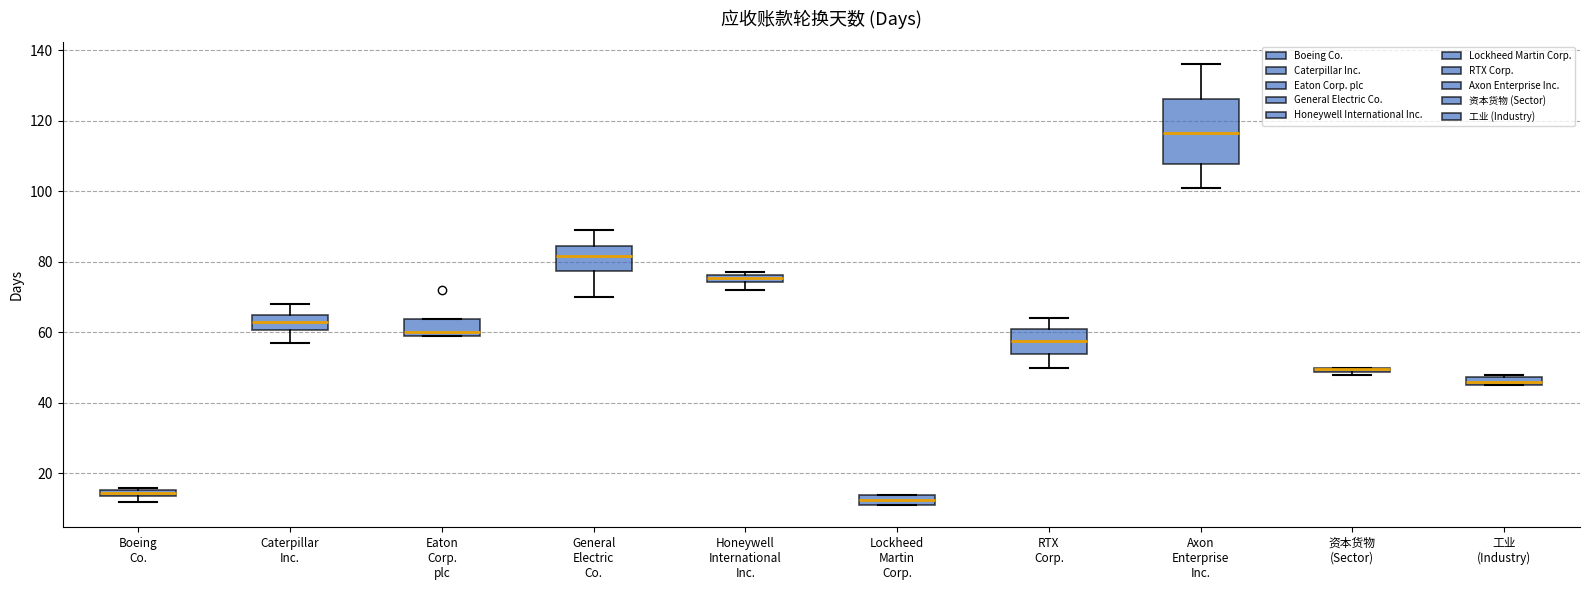

Which box is the tallest, from its lower edge to its upper edge?

Axon Enterprise Inc.